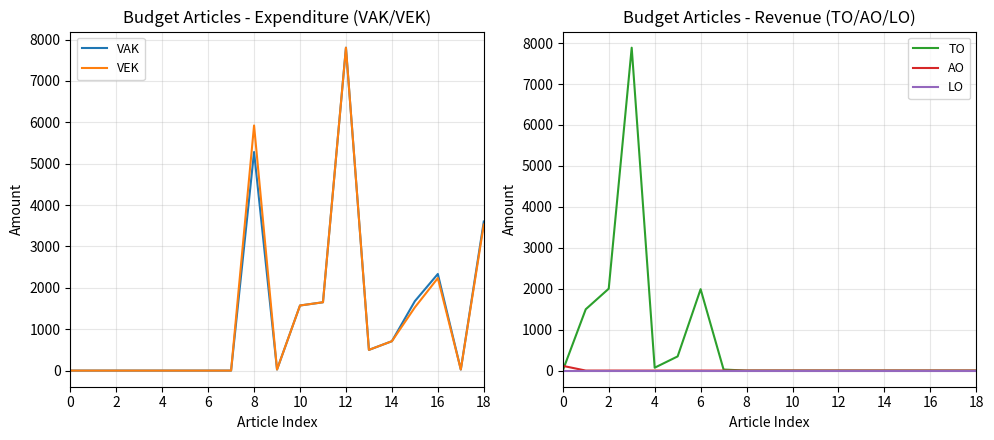

The value of VAK at 10 is 1573. True or false?

True